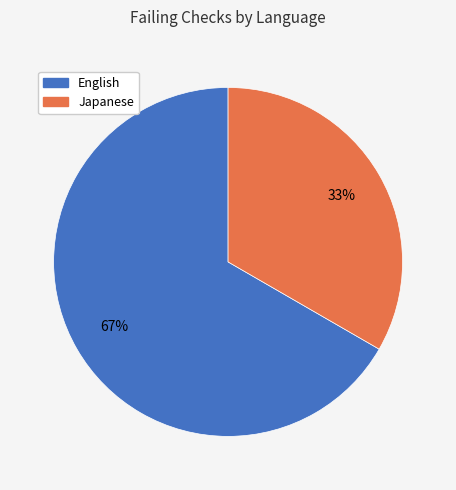

Is there a majority slice in this chart?

Yes